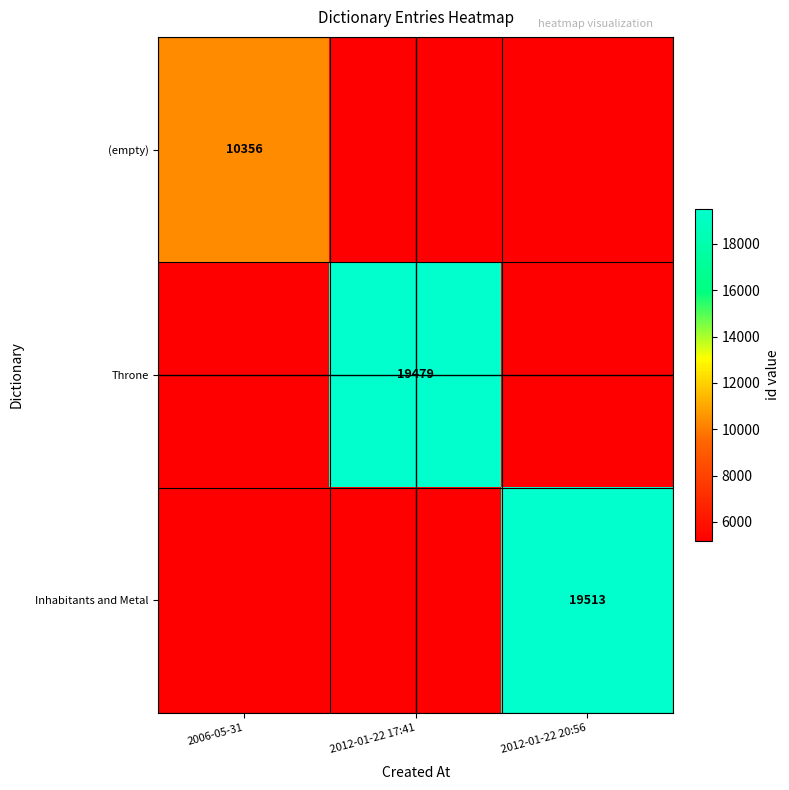

The Throne series shows 19479 at 2012-01-22 17:41. True or false?

True